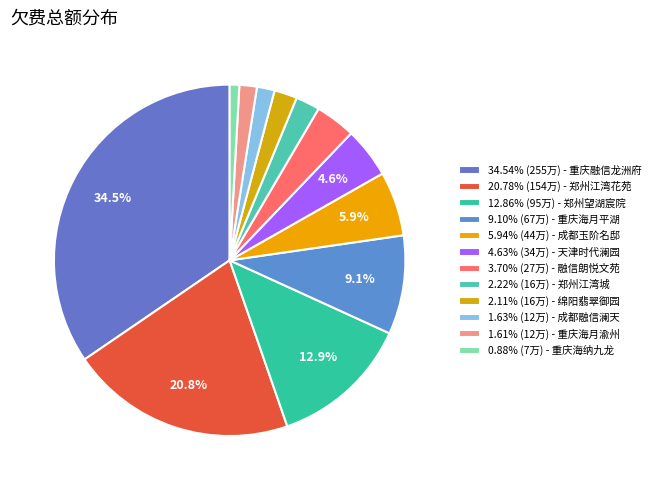

How many segments does this pie chart have?

12